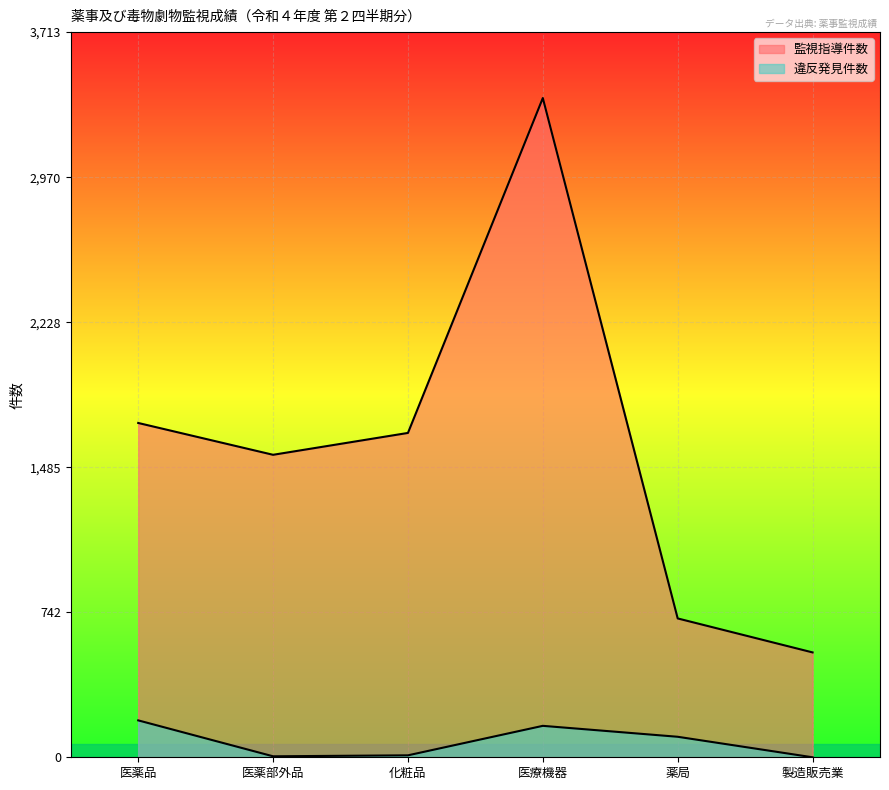

Where does the 違反発見件数 series first go above 105?

医薬品